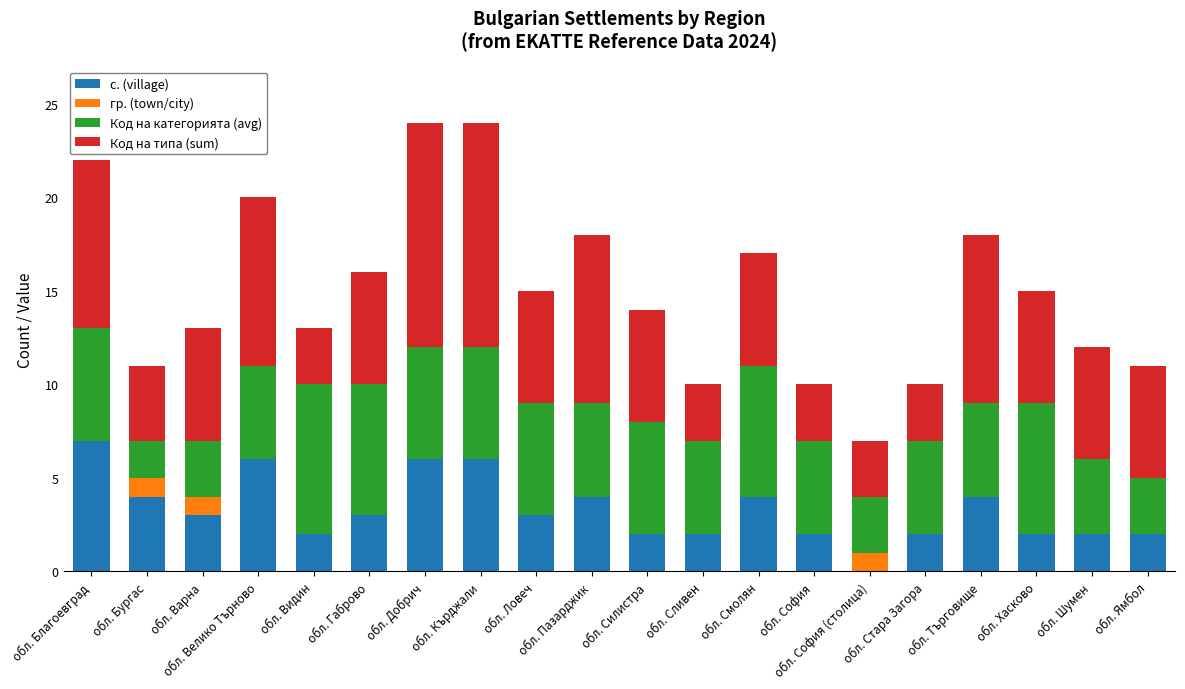

What is the sum of all с. (village) values?

66